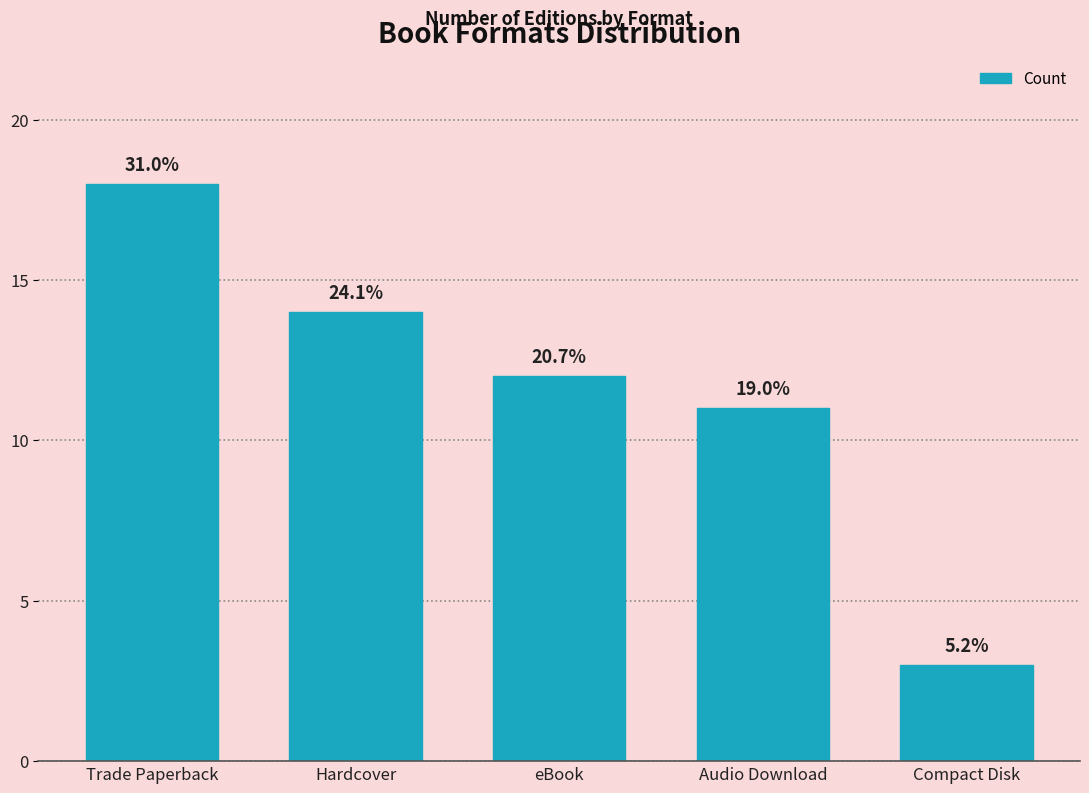

Does the chart contain any negative values?

No